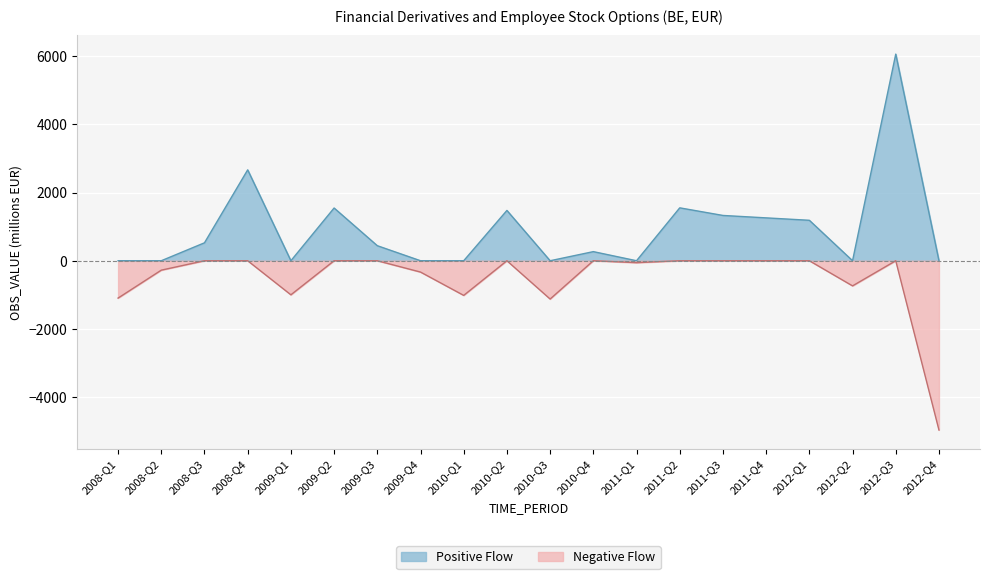

What is the difference between the maximum and minimum values?

11022